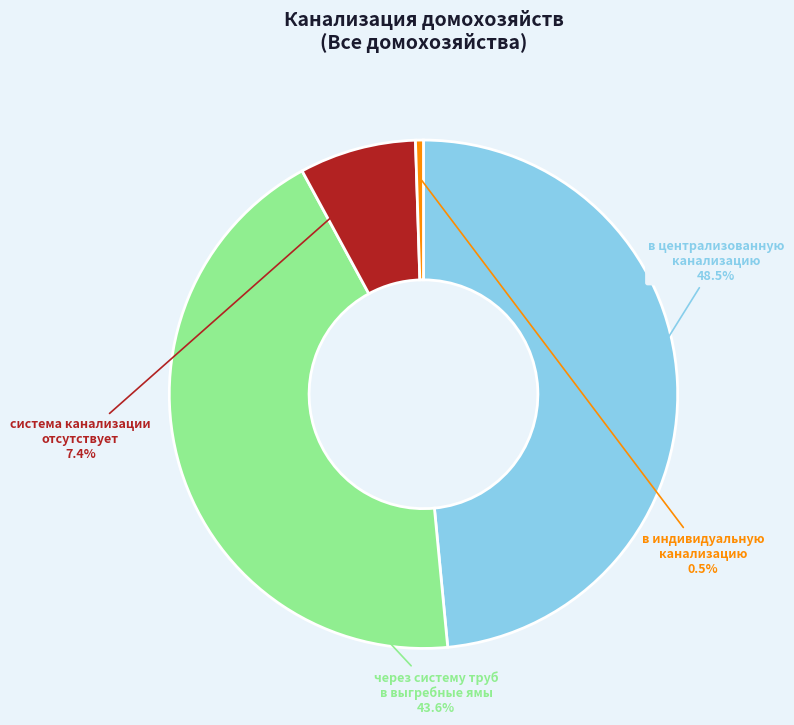

How much of the chart is everything except через систему труб в выгребные ямы?

56.4%